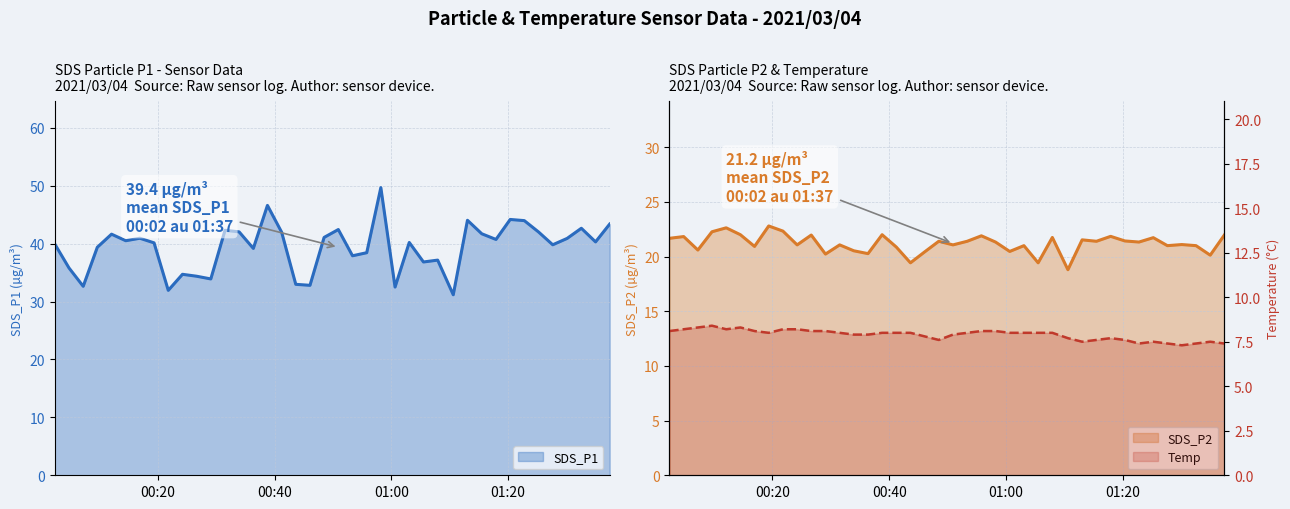

At which category does SDS_P2 reach its first local valley?

2021/03/04 00:07:14